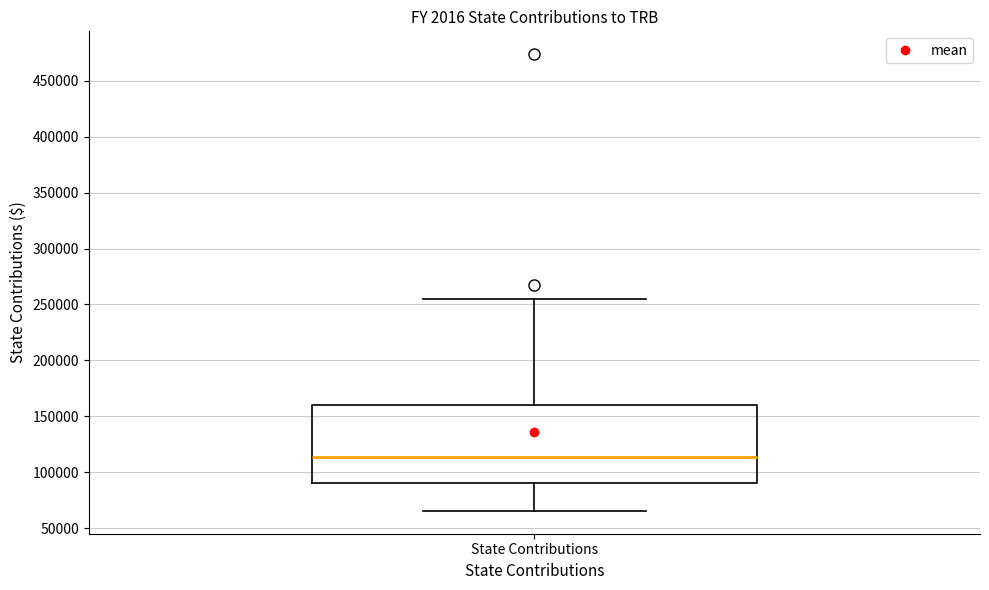

Transcribe this box plot: give where the median line is, the range the box spans, and where the two whiskers end, as read against the y-axis. The values are not printed on the chart, so give them approximately, as read against the axis.

median 115000, box 90000 to 160000, whiskers 65000 to 255000